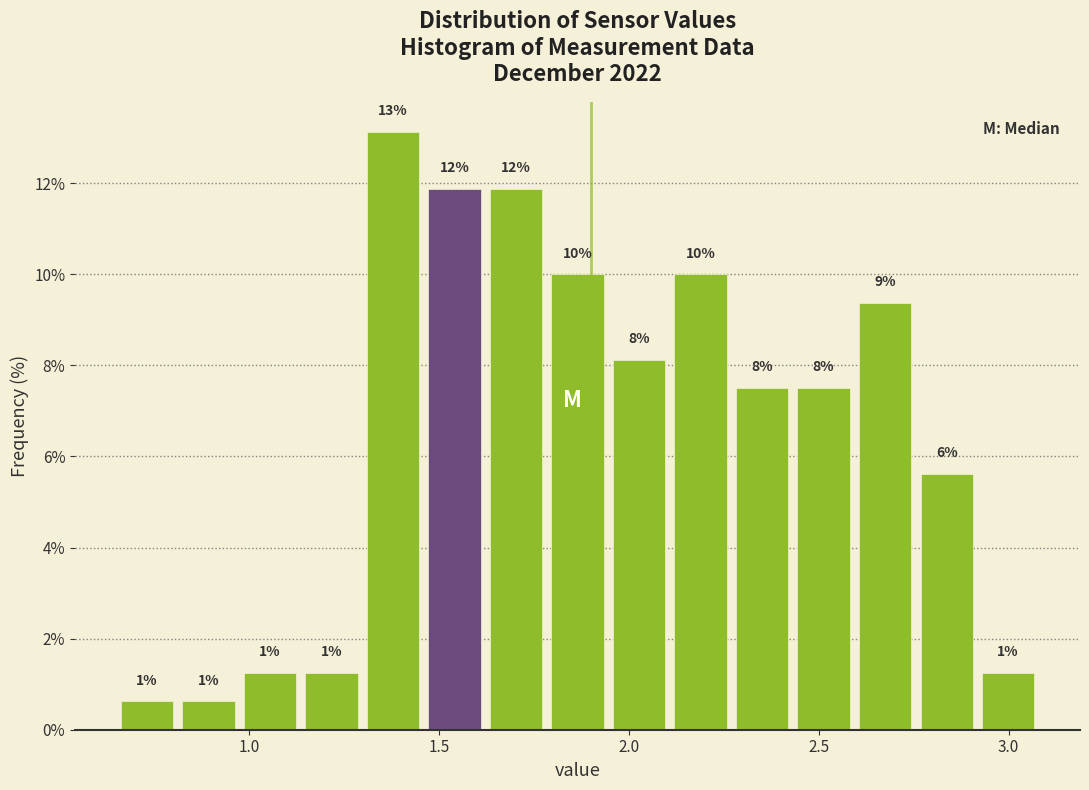

Read against the x-axis, roughly where is the centre of the tallest bar?

1.40